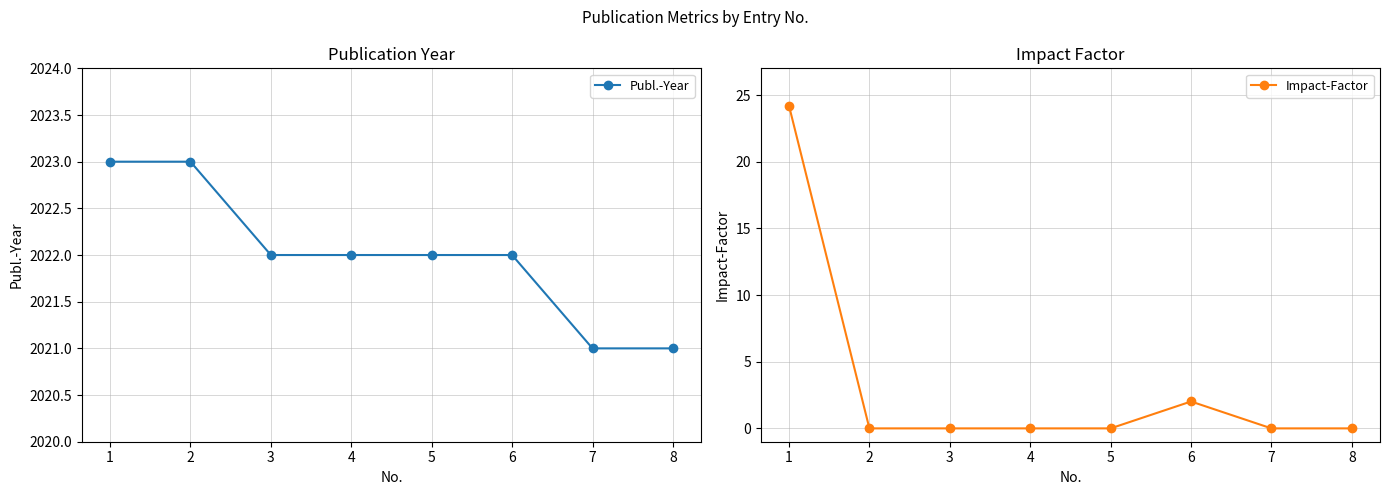

Reading left to right, extract all data points from this chart.

Publ.-Year: 1=2023.0	2=2023.0	3=2022.0	4=2022.0	5=2022.0	6=2022.0	7=2021.0	8=2021.0
Impact-Factor: 1=24.2	2=0.0	3=0.0	4=0.0	5=0.0	6=2.0	7=0.0	8=0.0